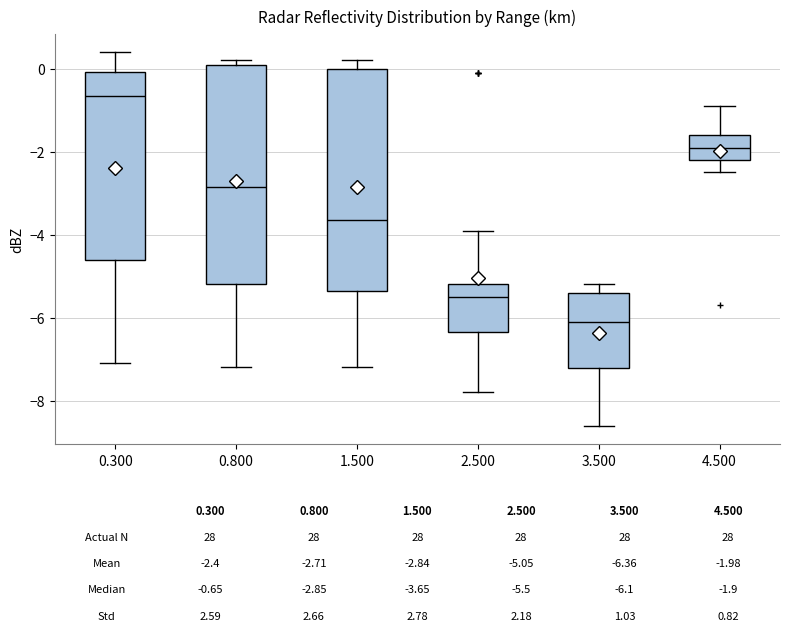

Which box has the lowest median line?

3.500